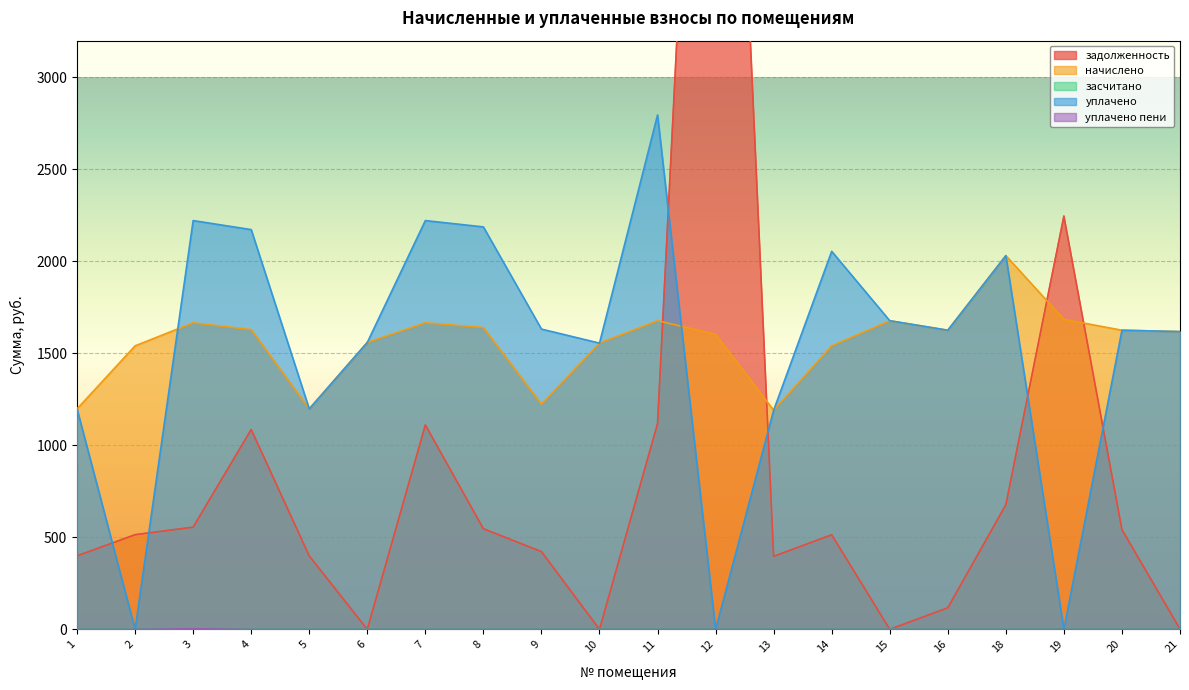

At which category does задолженность reach its first local peak?

4